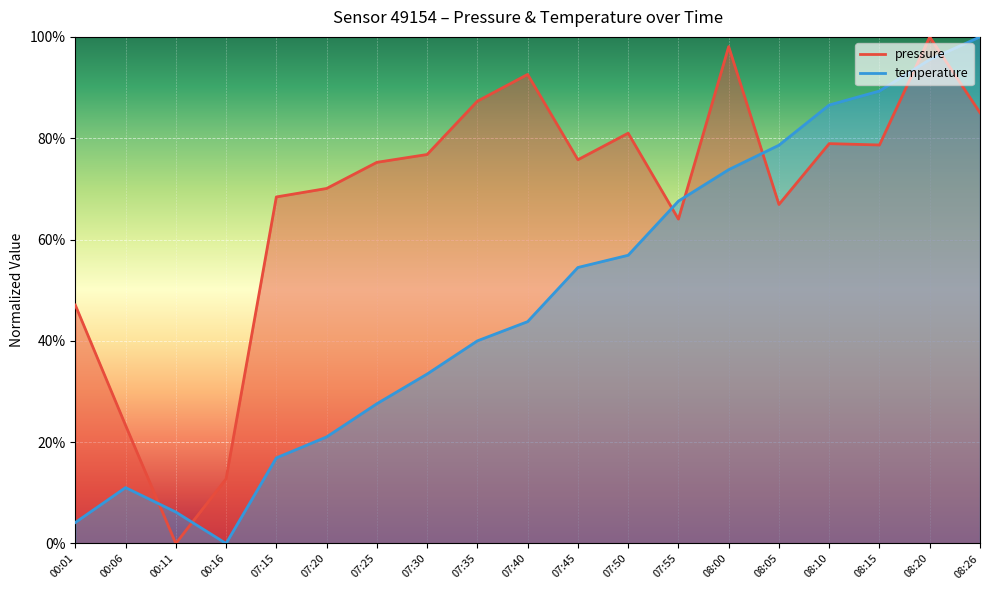

At which category is the sum across all series the highest?

08:20